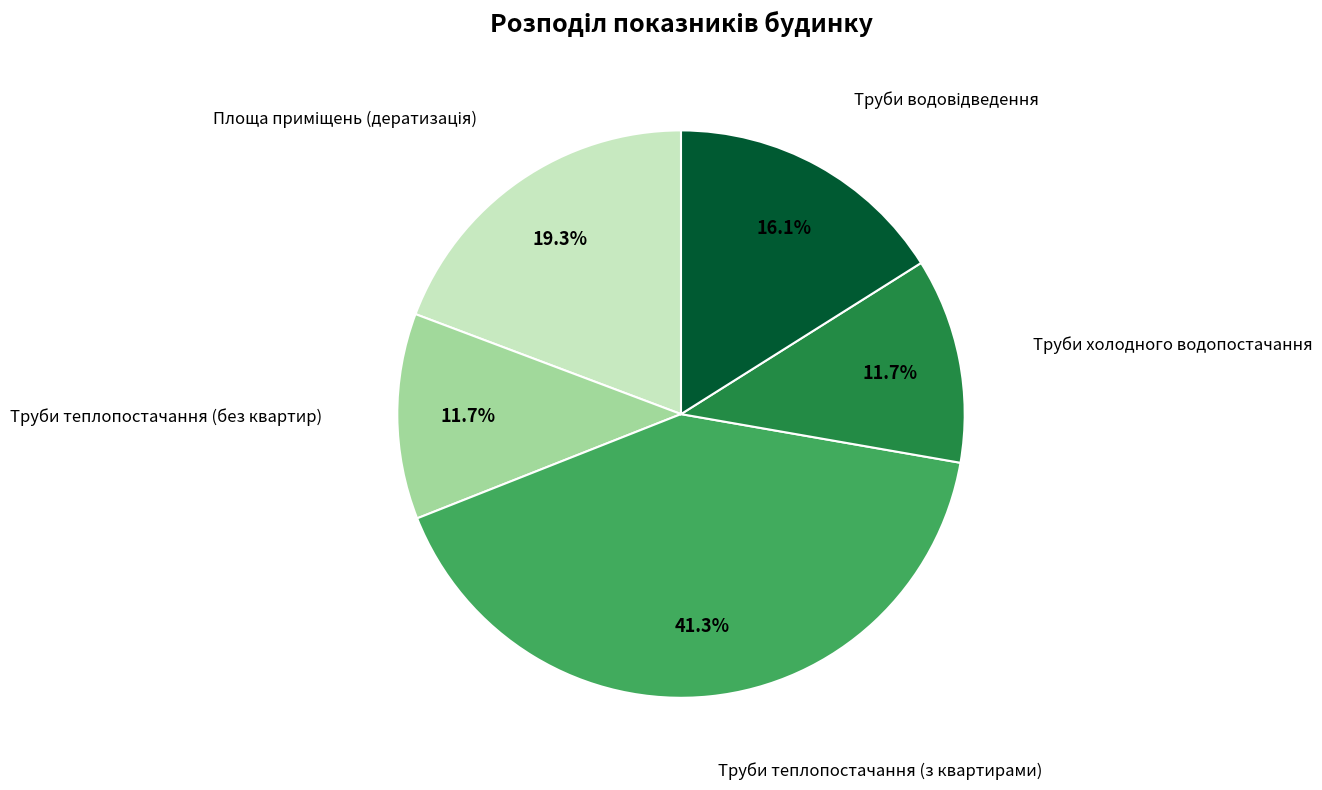

To the nearest percent, what percentage of the pie is Труби холодного водопостачання?

12%